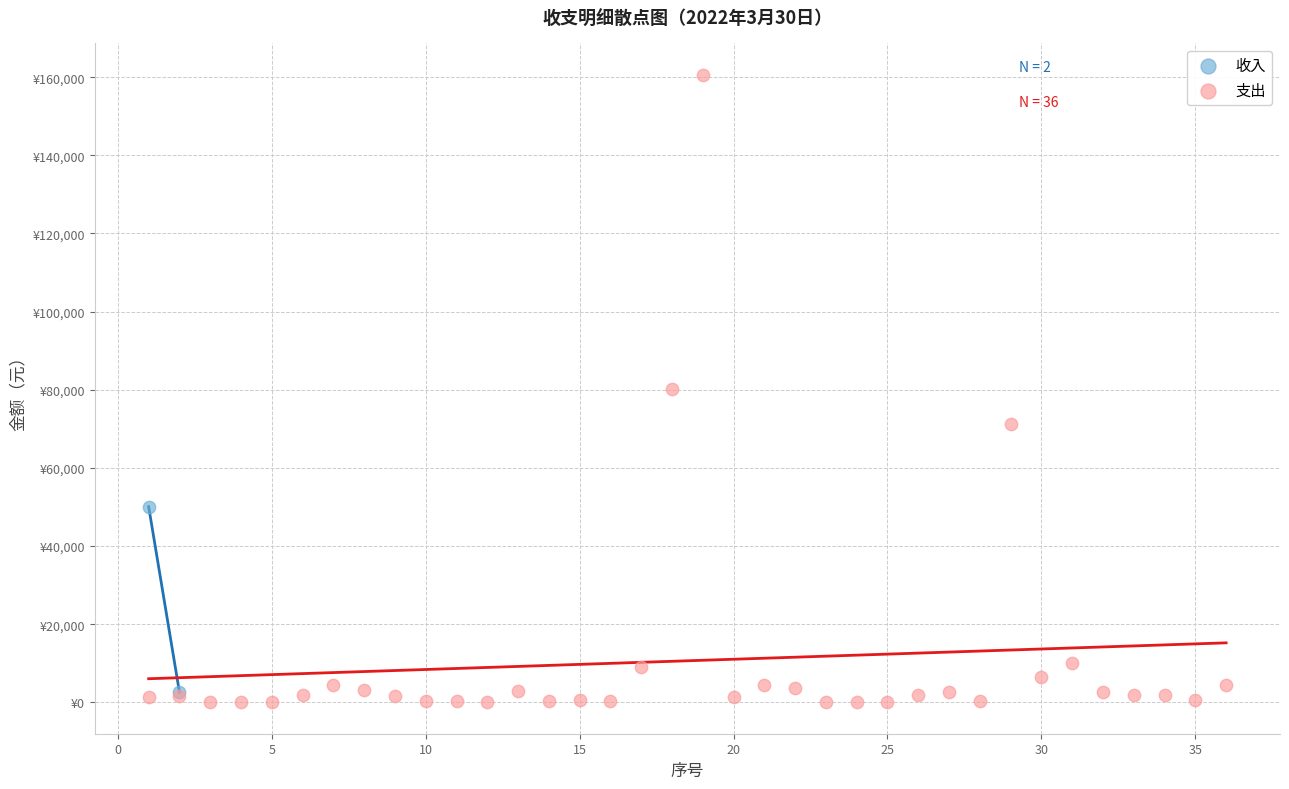

What are all the series names shown in the legend?

收入, 支出